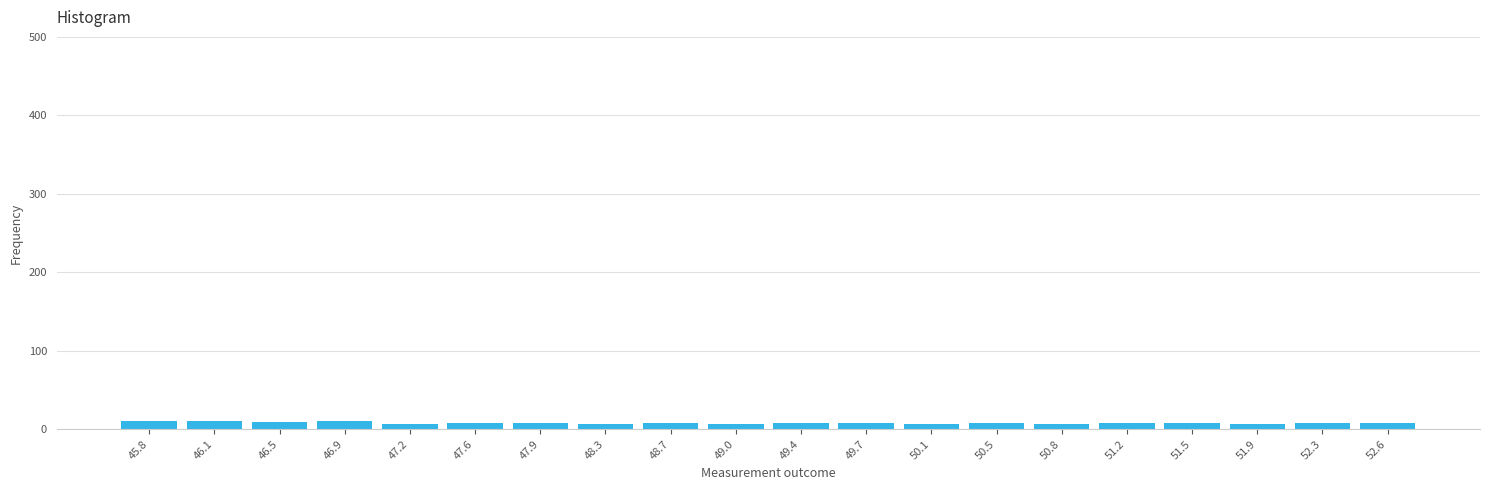

What is the height of the bar covering 45.60 to 45.96 on the x-axis? Neither the bar edges nor the heights are printed on the chart, so give them approximately, as read against the axes.

10